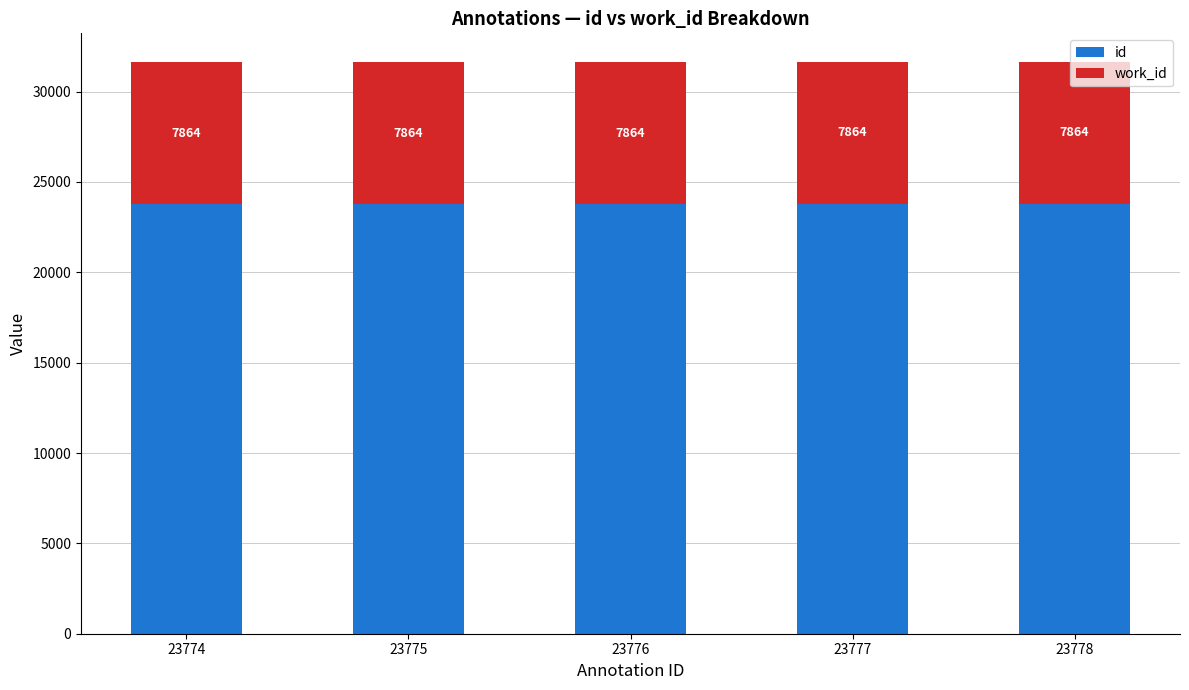

Which category has the highest value in the id series?

23778